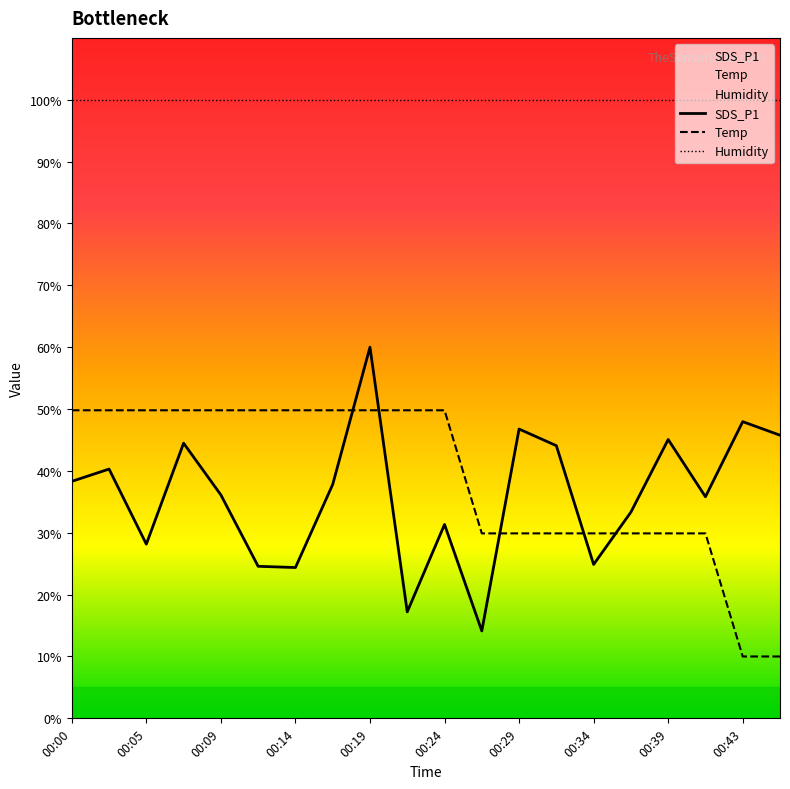

Which series has the largest total across all categories?

Humidity